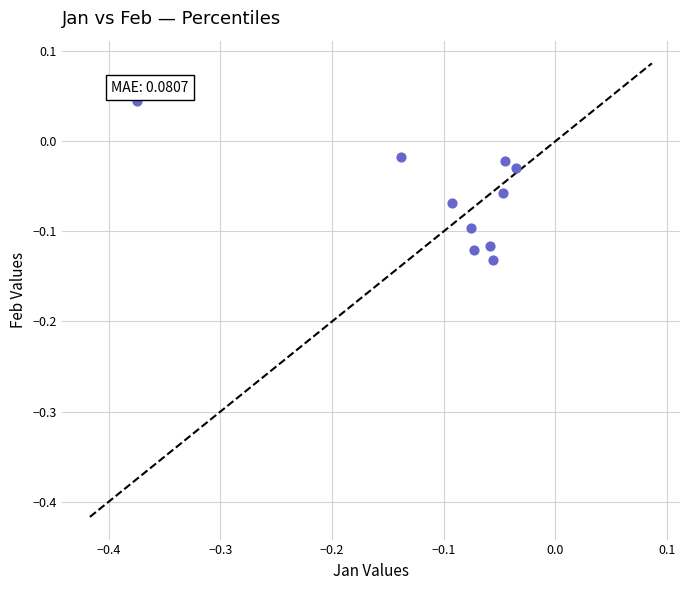

What is the range of X values (max minus min)?

0.3